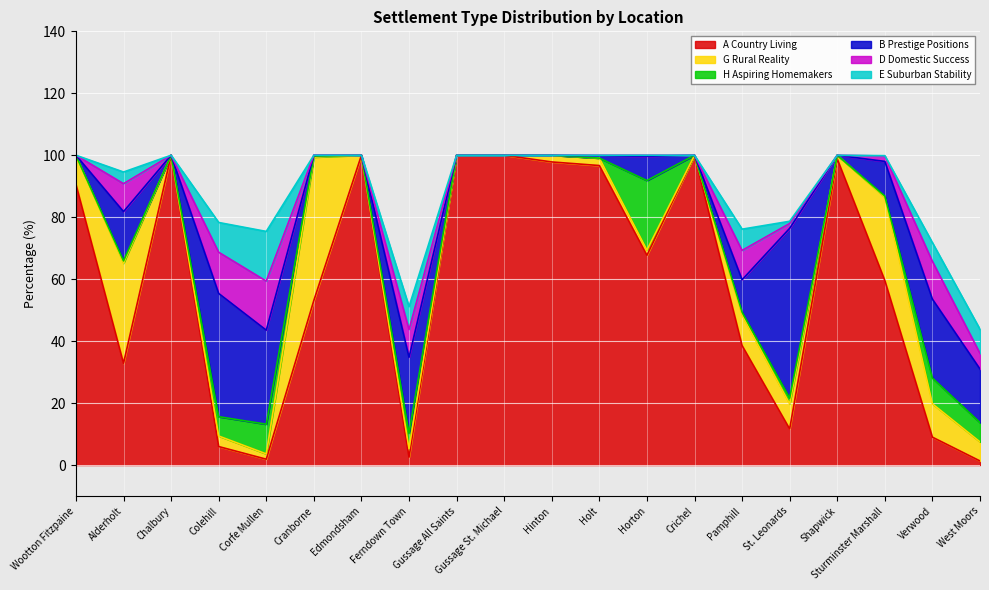

Rank the series at Ferndown Town from lowest to highest value.

A Country Living, G Rural Reality, H Aspiring Homemakers, E Suburban Stability, D Domestic Success, B Prestige Positions